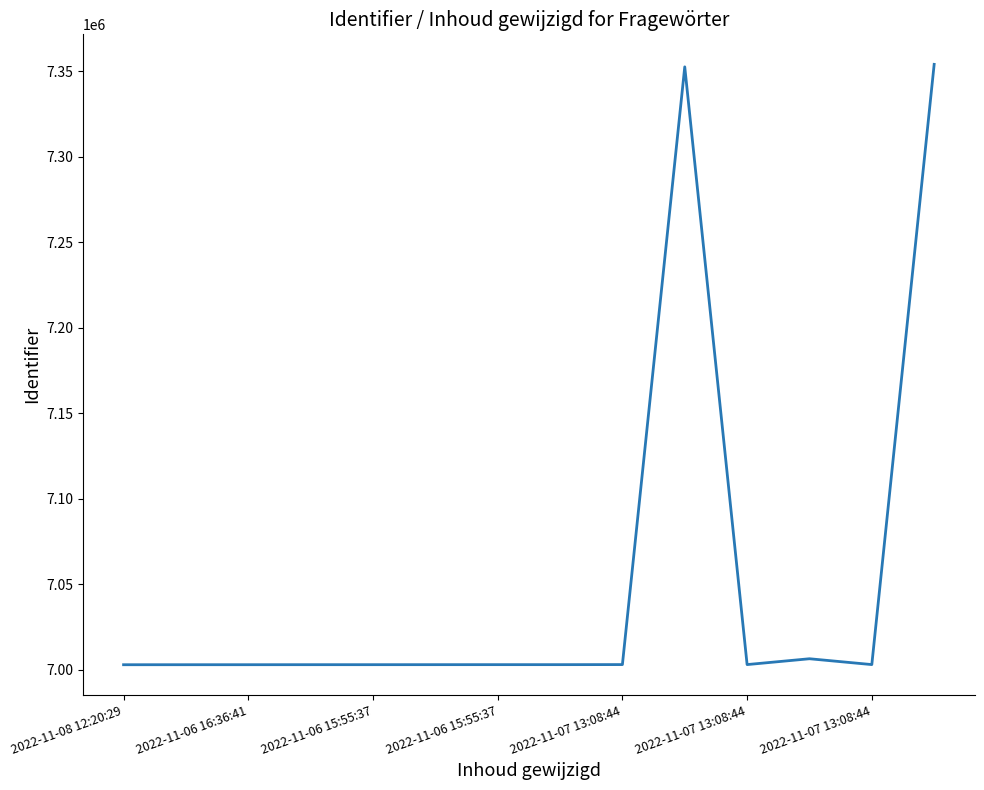

What is the greatest value displayed?

7354005